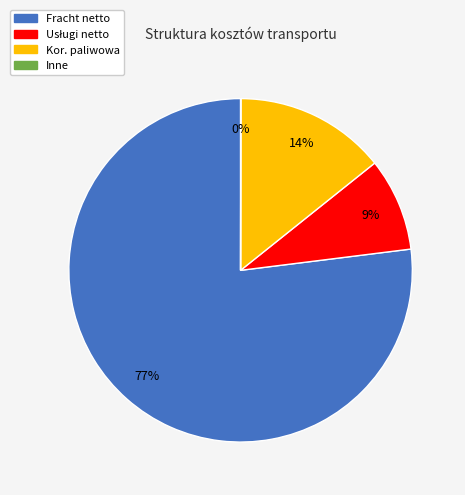

Is it true that Kor. paliwowa is 14% of the pie?

True